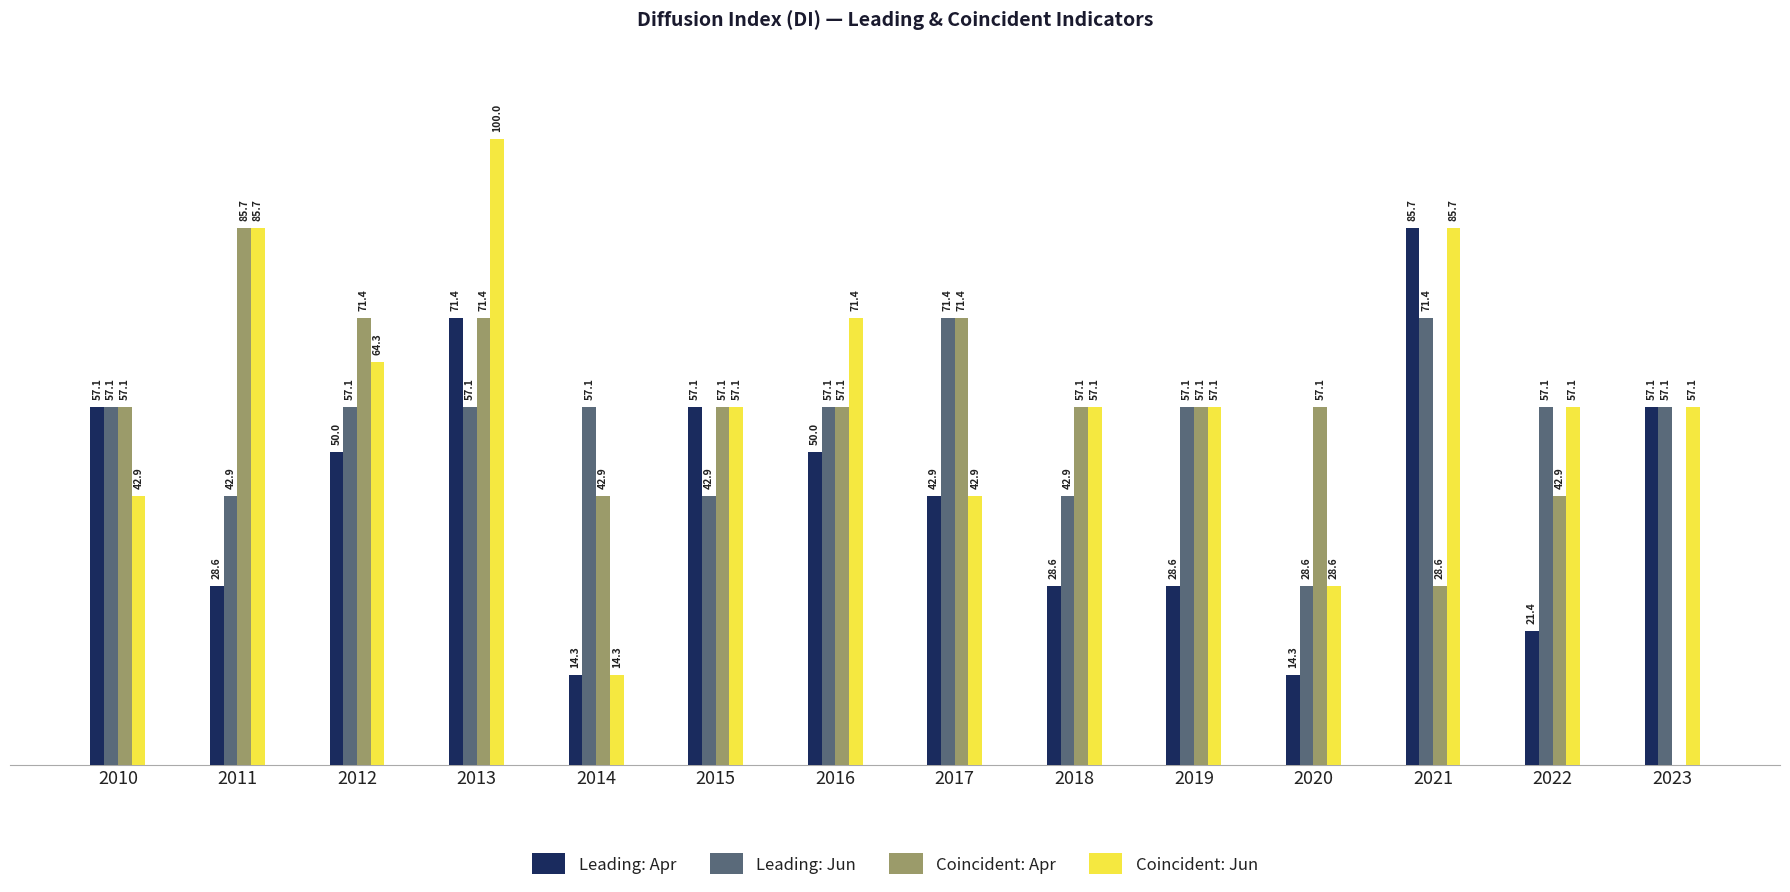

Which series has the largest total across all categories?

Coincident: Jun